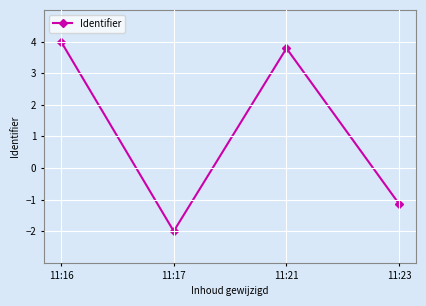

What is the approximate value at 11:16?

4.0